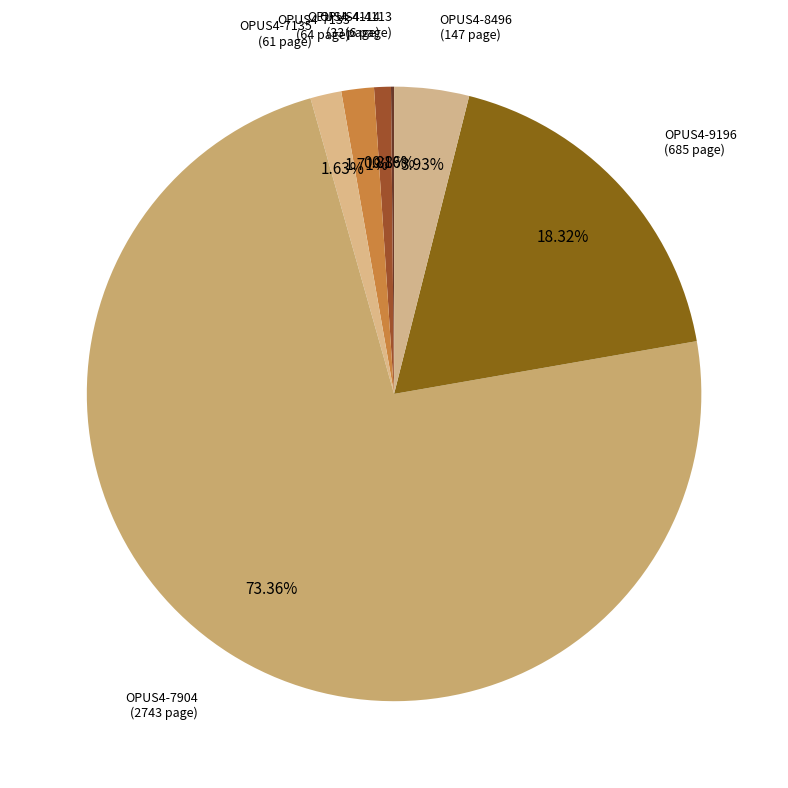

How many segments does this pie chart have?

7